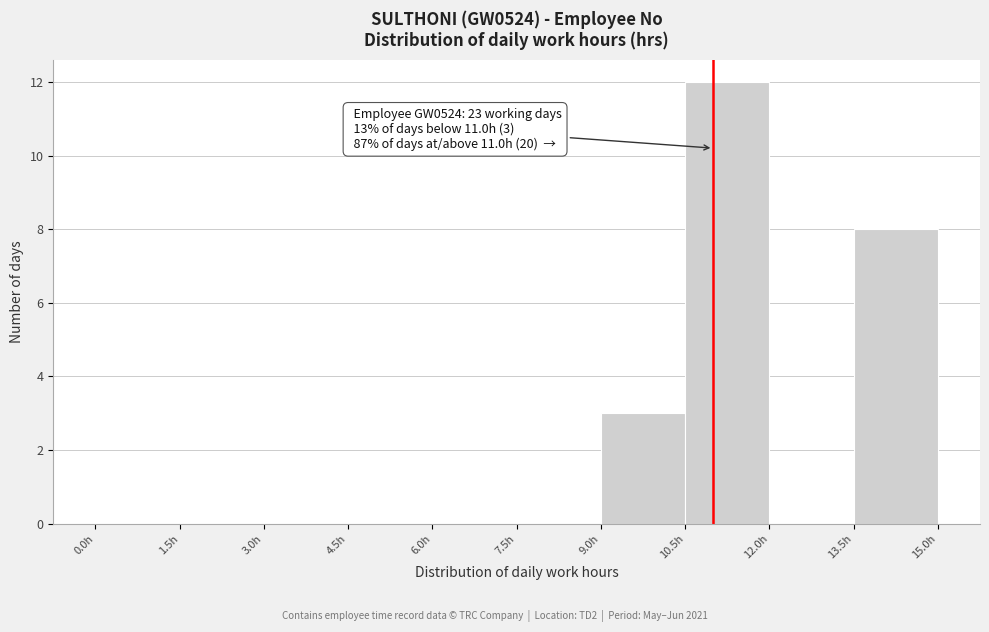

Over which range of the x-axis is the bar tallest?

10.5 to 12.0